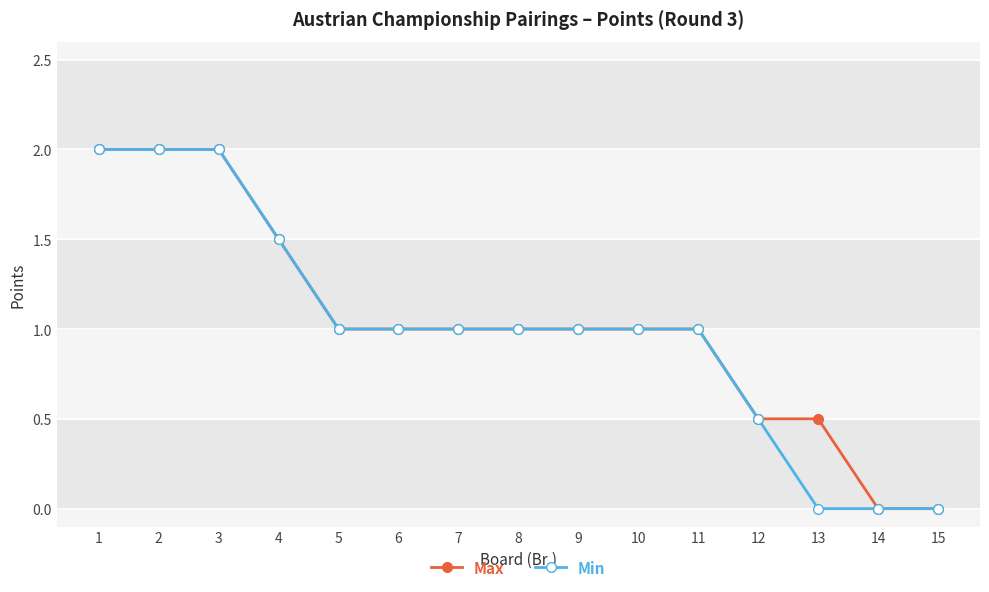

The value of Max at 4 is 2.5. True or false?

False